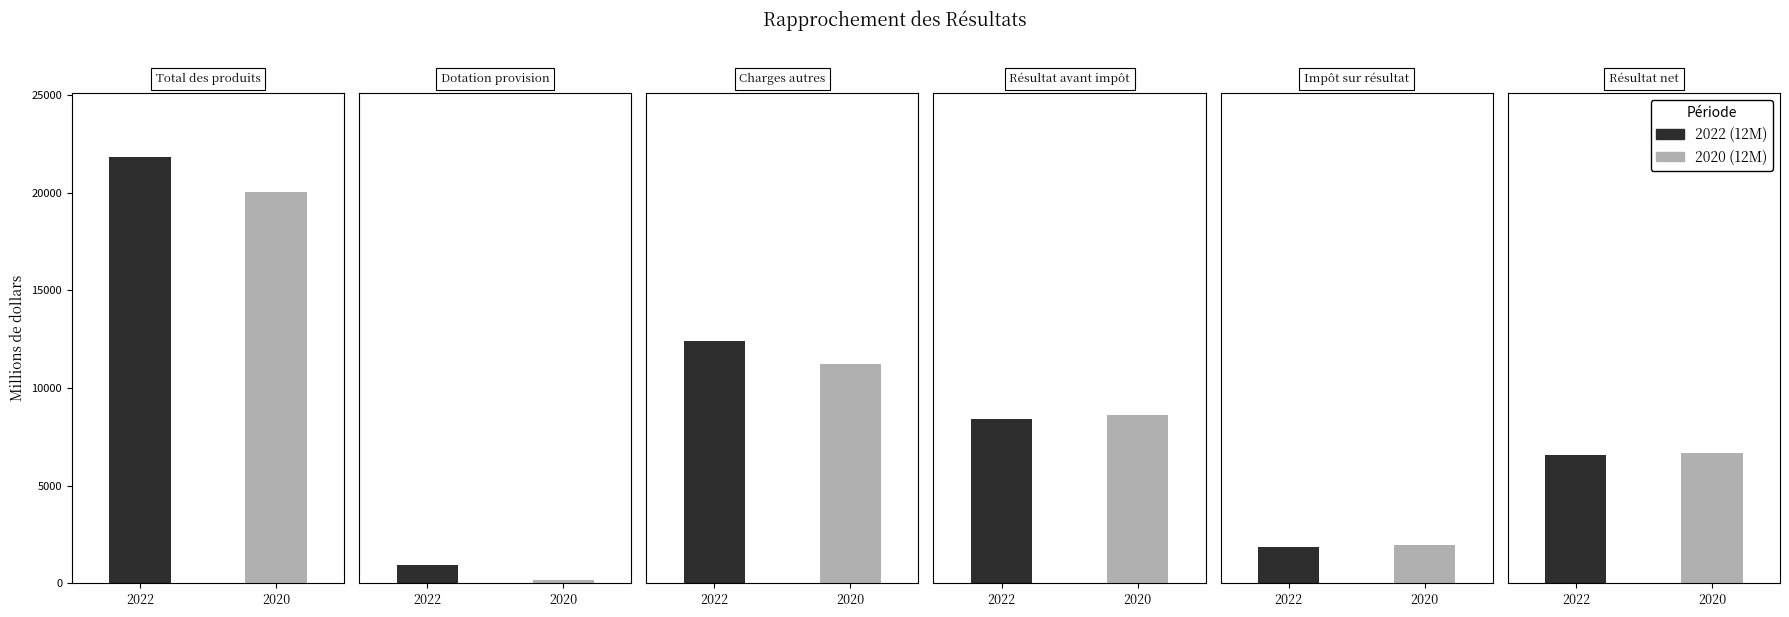

At Charges autres, list the series in order from largest to smallest.

2022 (12M), 2020 (12M)